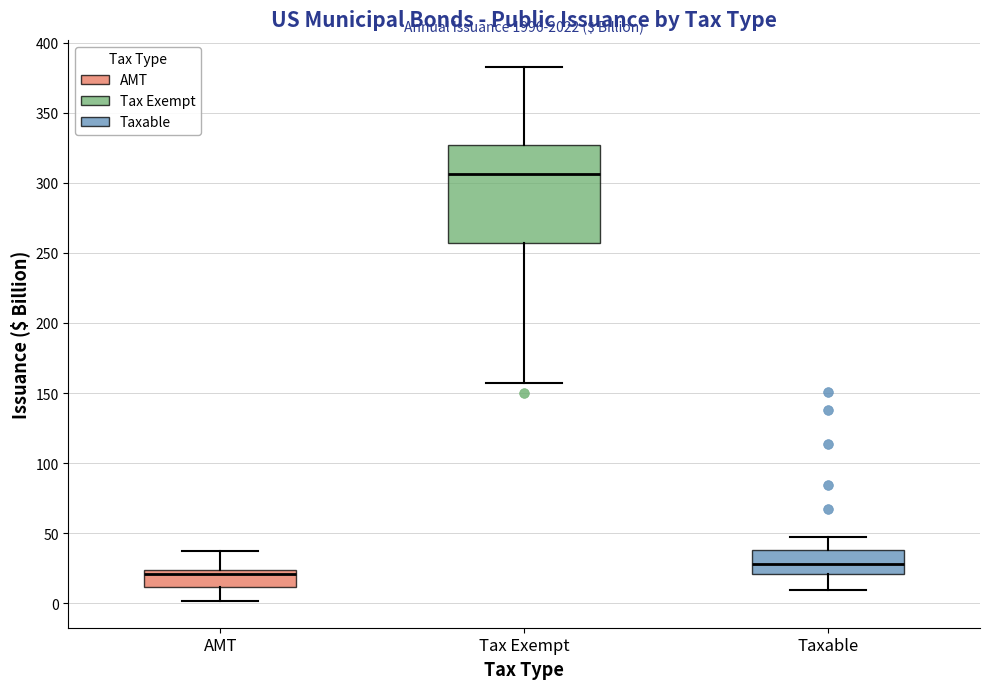

Which box is the tallest, from its lower edge to its upper edge?

Tax Exempt